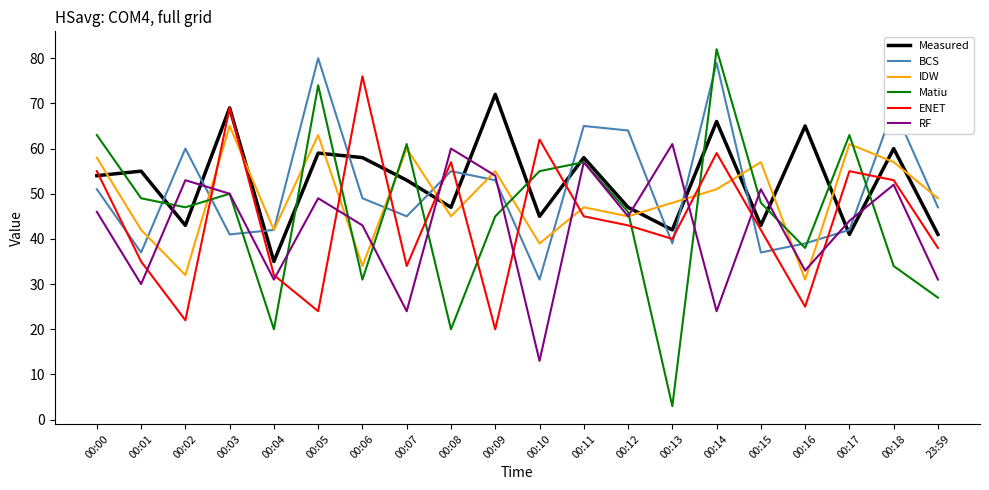

What is the minimum value shown in the chart?

3